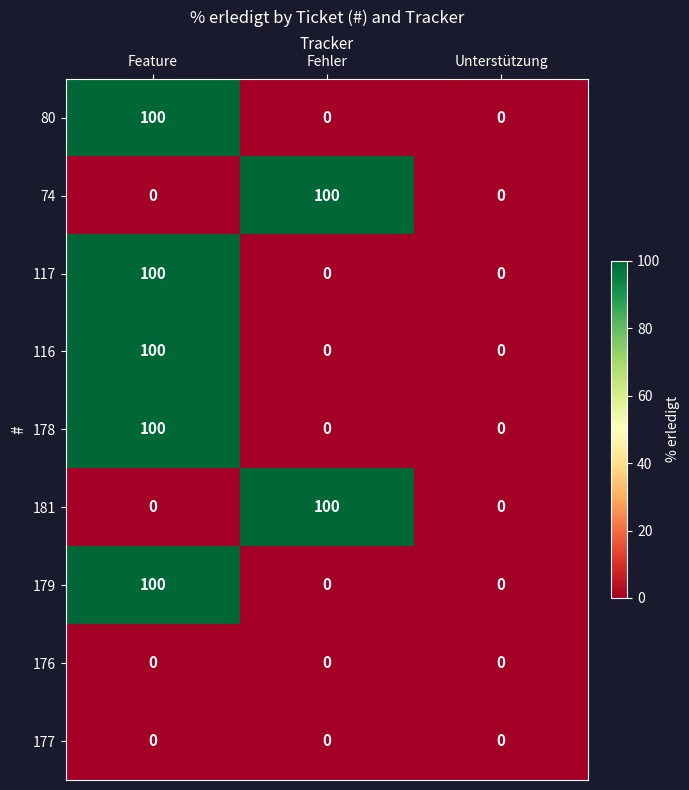

What is the sum of the 74 values at Unterstützung and Fehler?

100